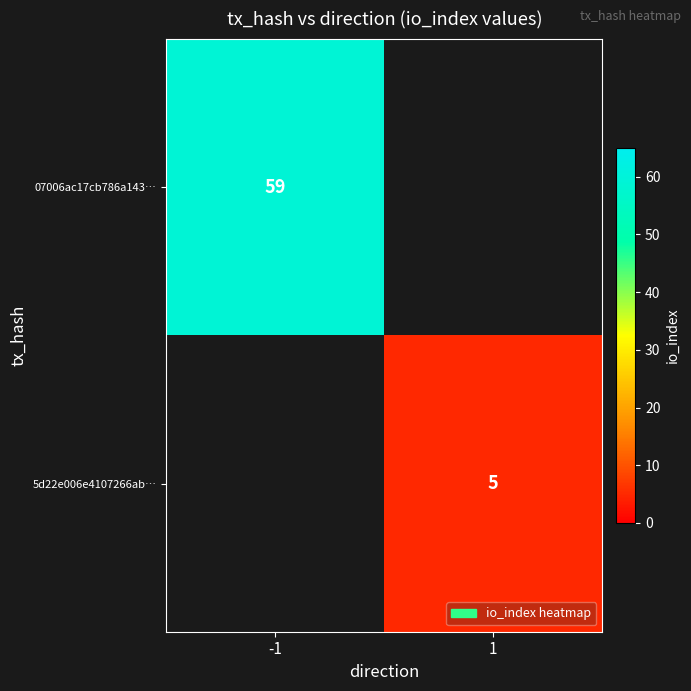

How many categories are shown in the chart?

2